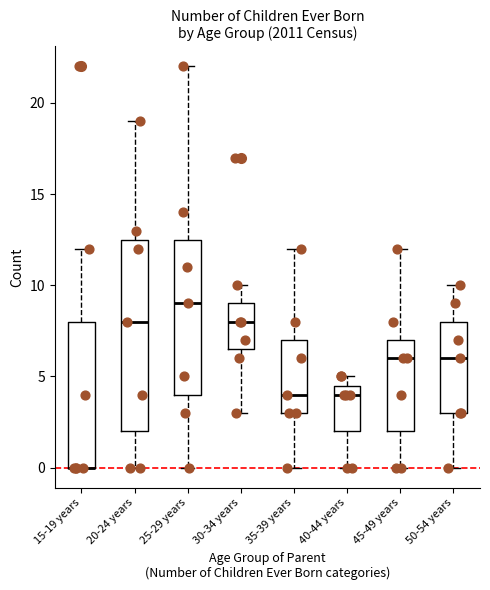

Where does the median line of the box for 20-24 years sit on the y-axis? The values are not printed on the chart, so give them approximately, as read against the axis.

8.0